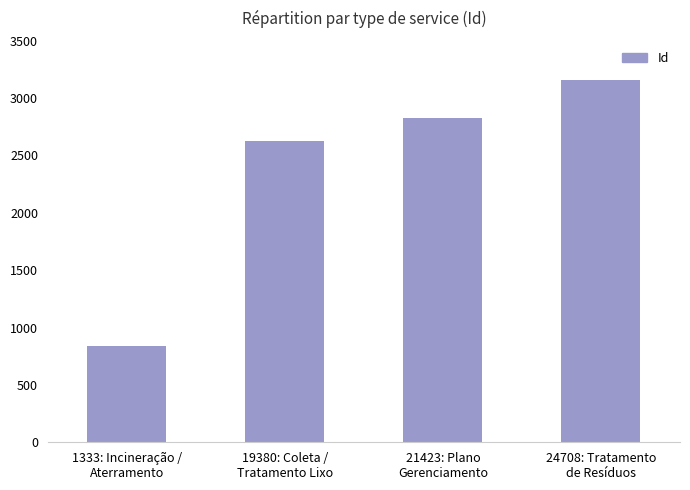

Reading left to right, what are all the values shown in this chart?

1333: Incineração /
Aterramento=837	19380: Coleta /
Tratamento Lixo=2626	21423: Plano
Gerenciamento=2830	24708: Tratamento
de Resíduos=3158